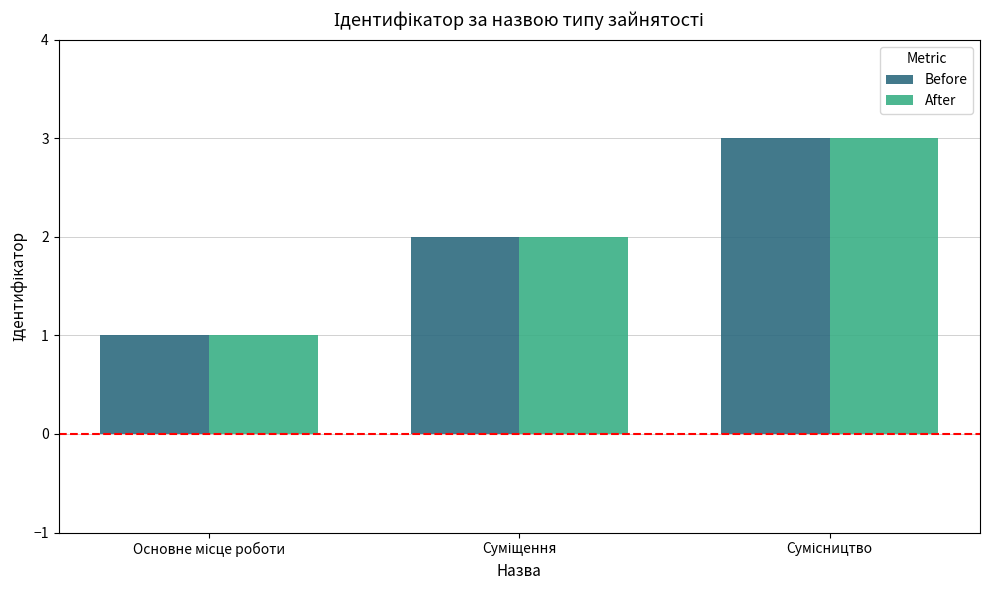

What is the maximum value shown in the chart?

3